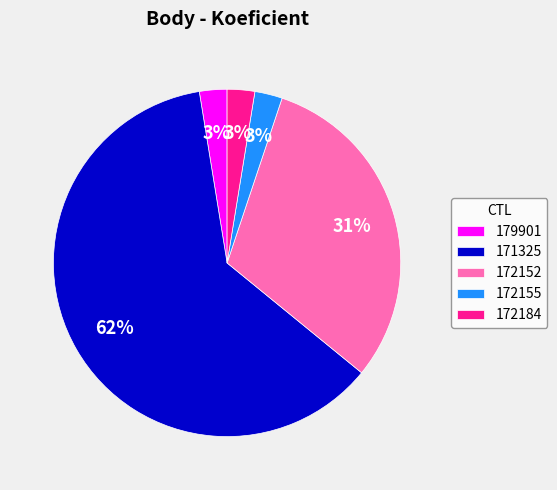

Is it true that 172152 is 42% of the pie?

False